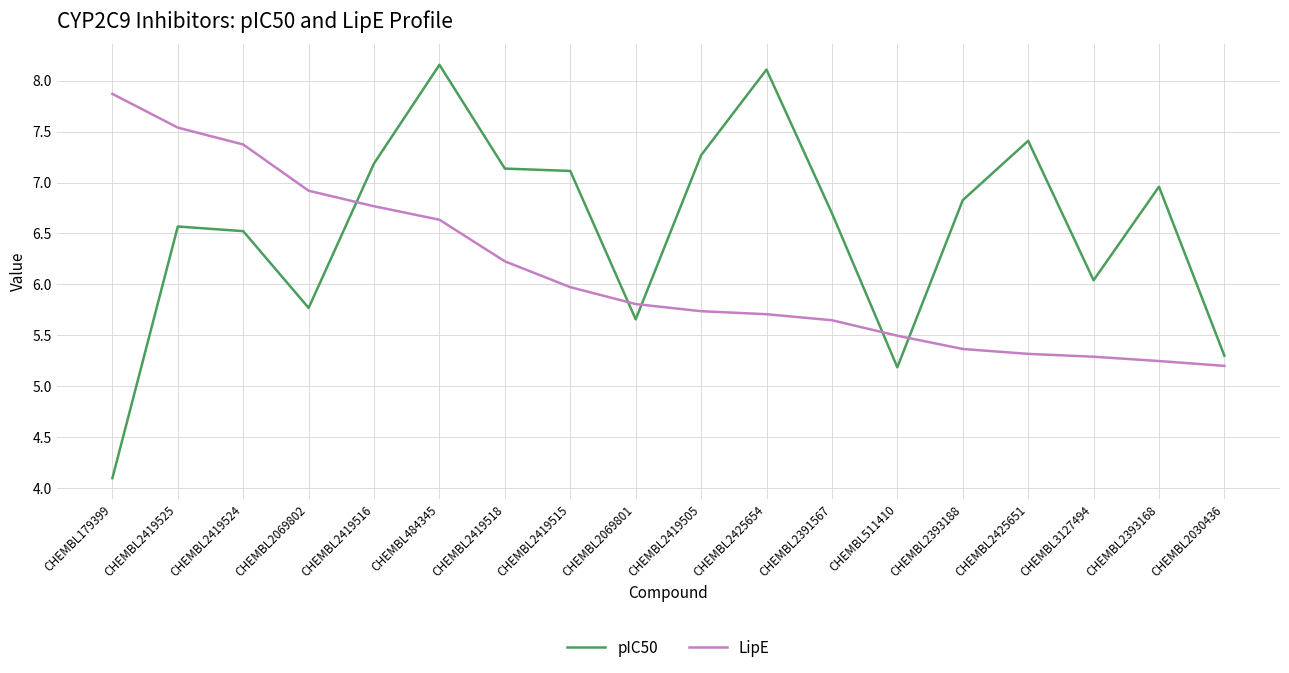

What is the difference between the maximum and minimum values in the LipE series?

2.7